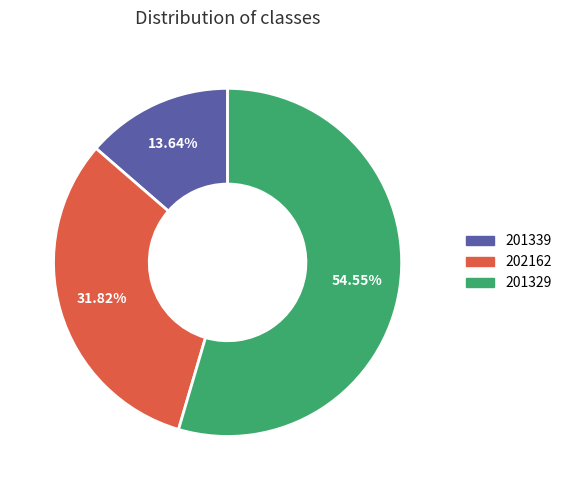

Between 201329 and 202162, which is larger?

201329